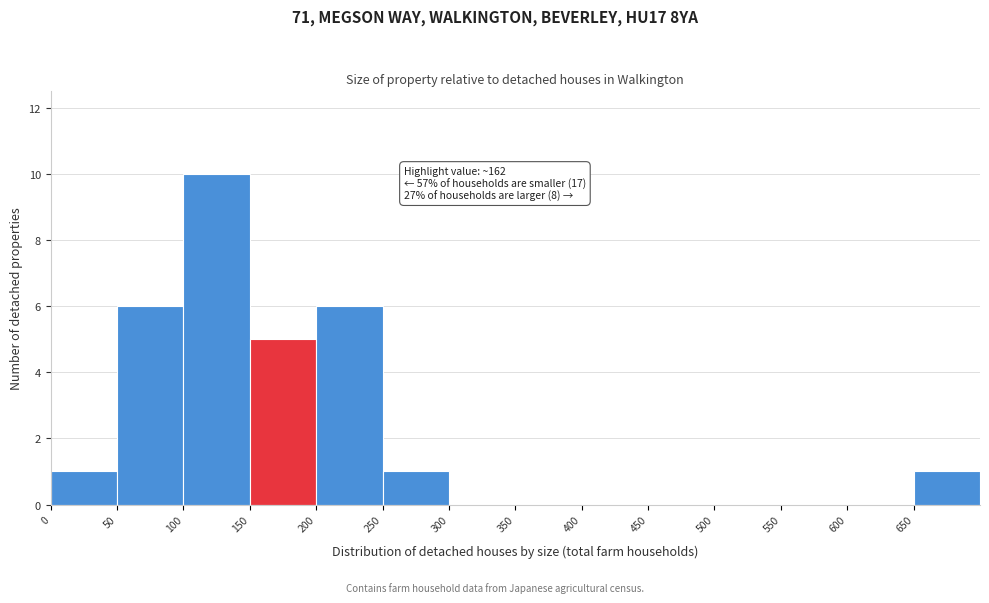

Which range on the x-axis has the tallest bar?

100 to 150